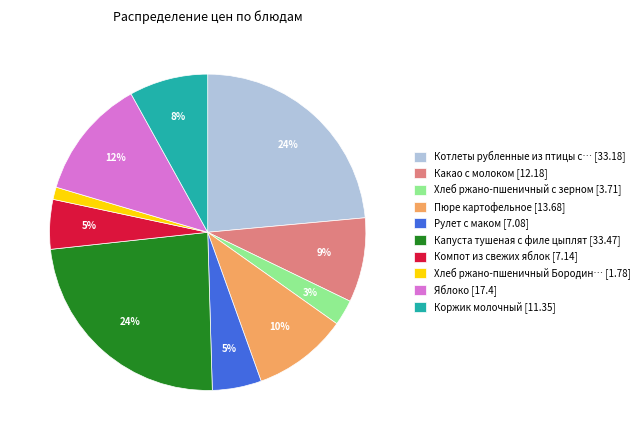

Which has a higher value, Капуста тушеная с филе цыплят [33.47] or Компот из свежих яблок [7.14]?

Капуста тушеная с филе цыплят [33.47]